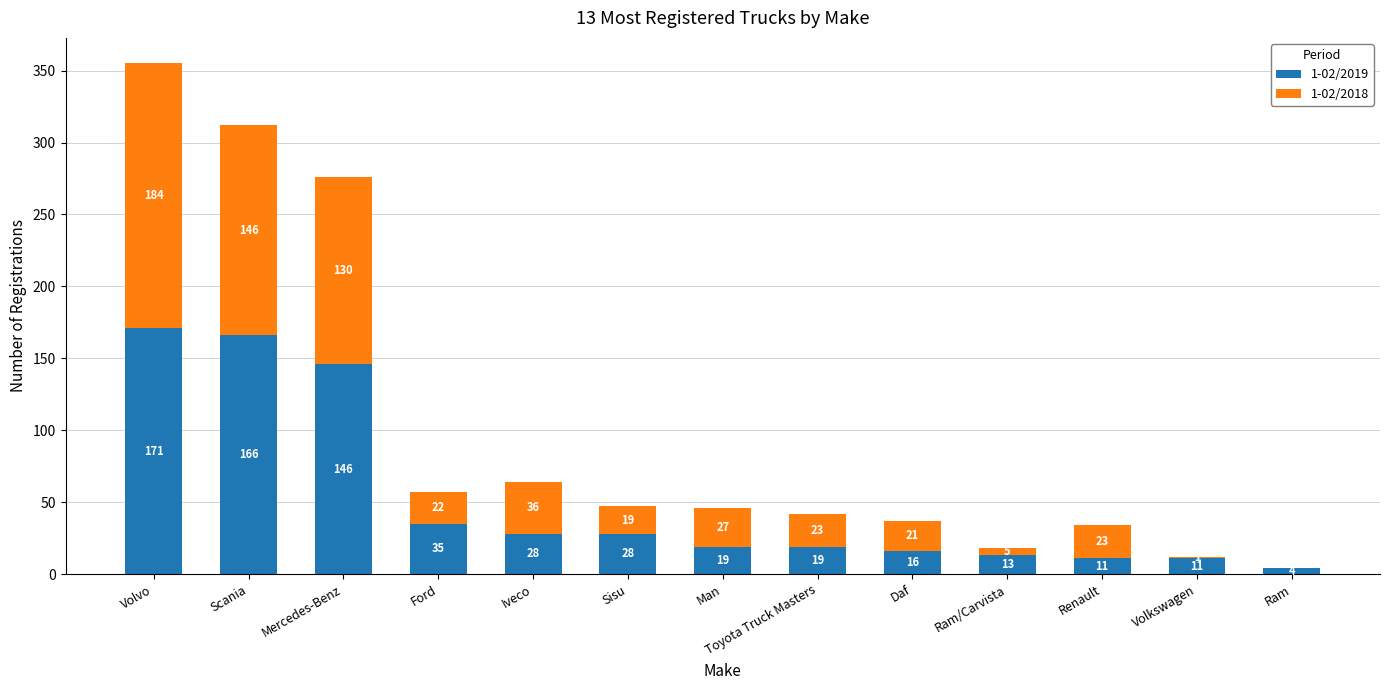

Is it true that 1-02/2019 equals 28 at Sisu?

True